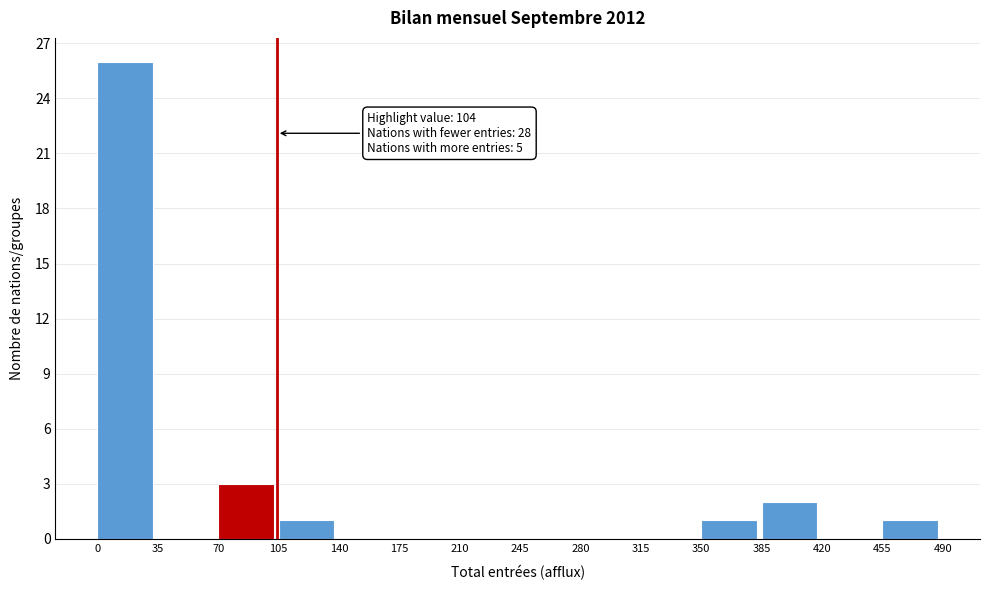

Which range on the x-axis has the tallest bar?

0 to 35